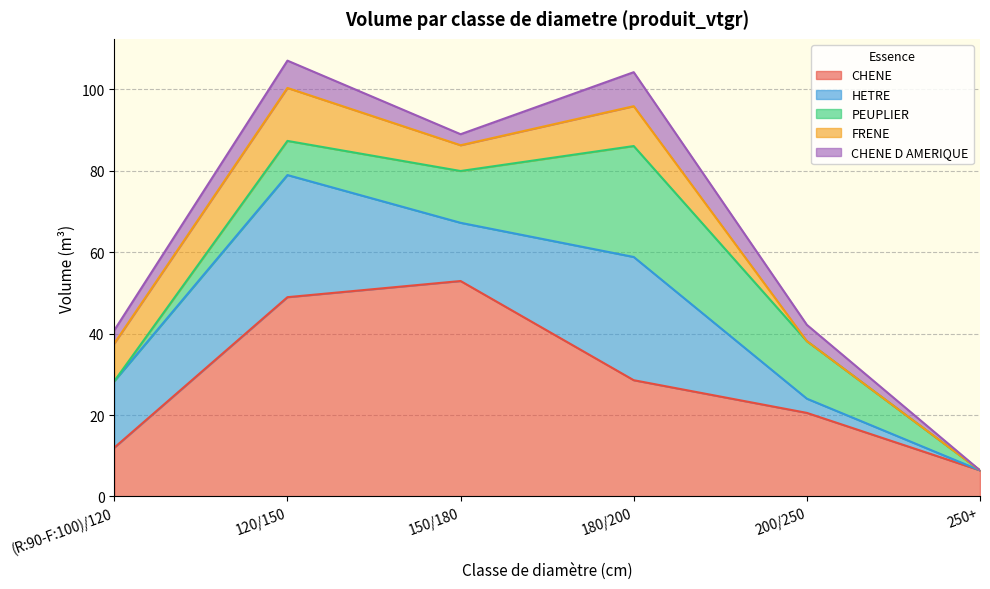

Reading left to right, transcribe all the data shown in this chart.

CHENE: (R:90-F:100)/120=12.0	120/150=48.9	150/180=52.9	180/200=28.5	200/250=20.5	250+=6.4
HETRE: (R:90-F:100)/120=16.3	120/150=30.0	150/180=14.3	180/200=30.3	200/250=3.5	250+=0.0
PEUPLIER: (R:90-F:100)/120=0.0	120/150=8.4	150/180=12.7	180/200=27.2	200/250=14.1	250+=0.0
FRENE: (R:90-F:100)/120=9.2	120/150=13.0	150/180=6.3	180/200=9.8	200/250=0.0	250+=0.0
CHENE D AMERIQUE: (R:90-F:100)/120=3.2	120/150=6.7	150/180=2.7	180/200=8.3	200/250=4.0	250+=0.0